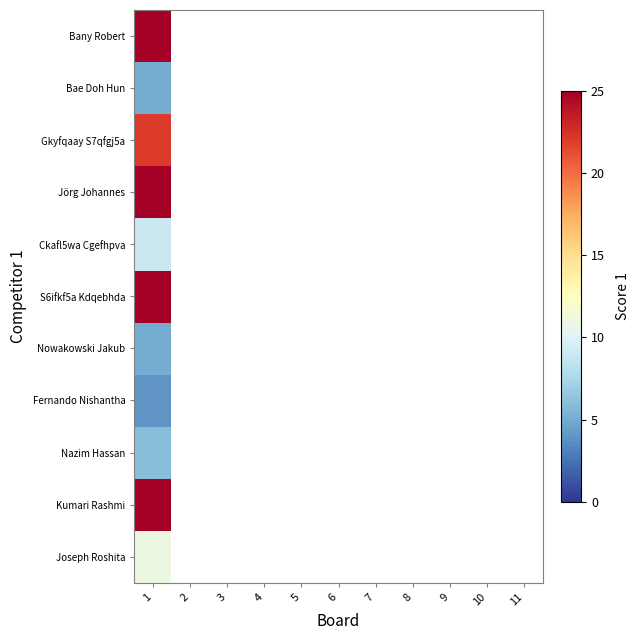

Which category has the highest value across all series?

1